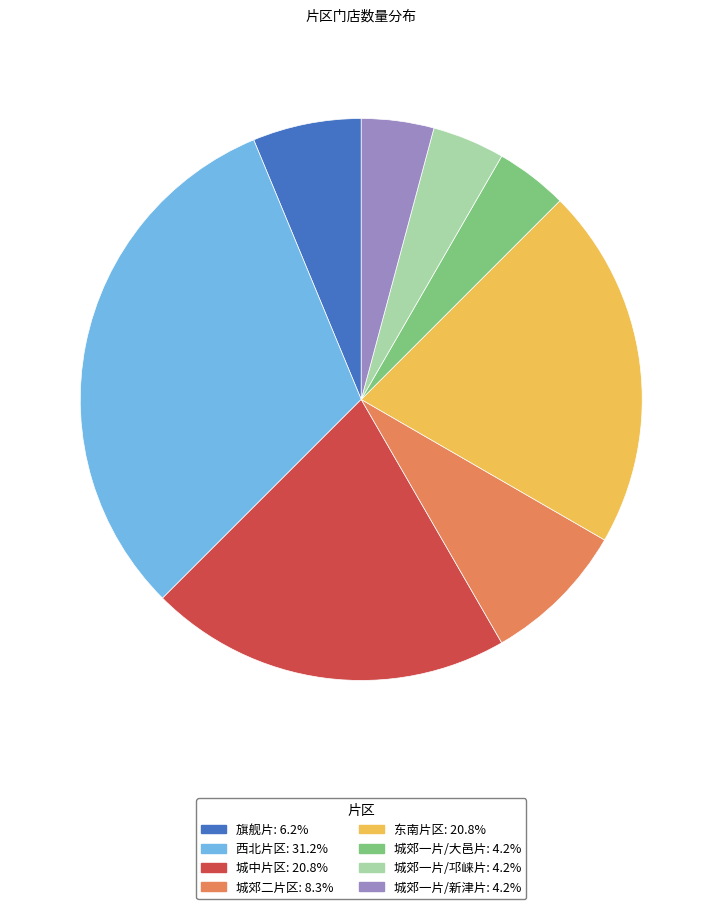

Count the number of slices in the pie.

8